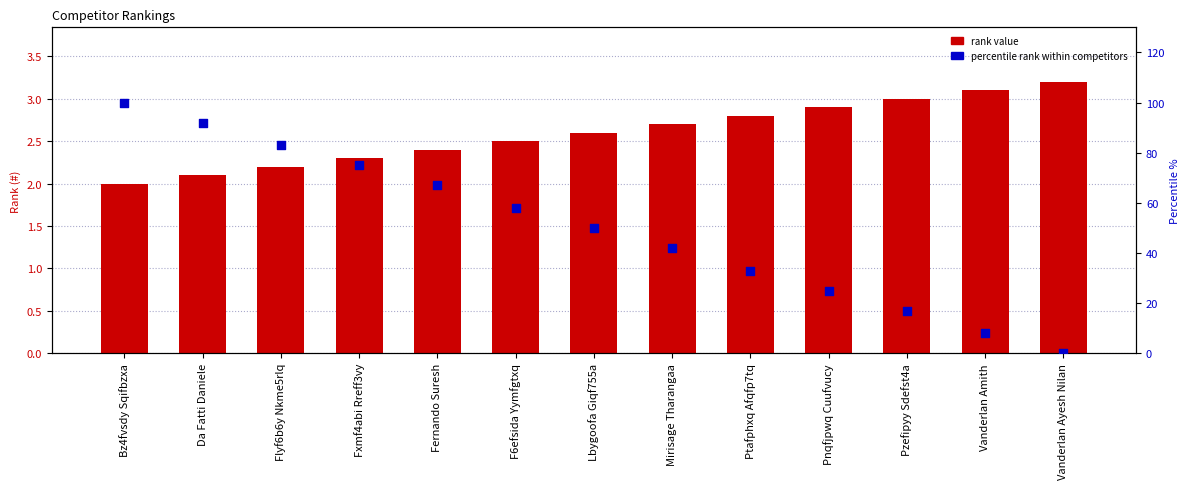

At how many categories does at least one series exceed 71?

4